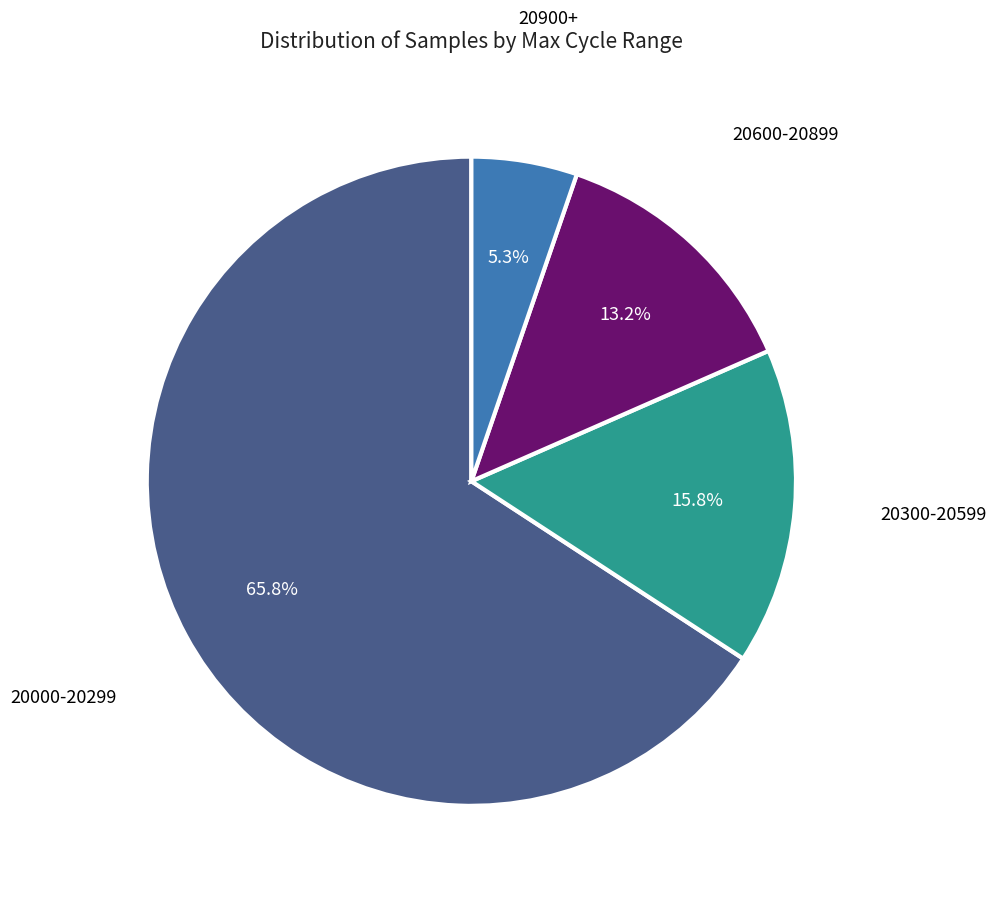

Does any single category account for the majority?

Yes